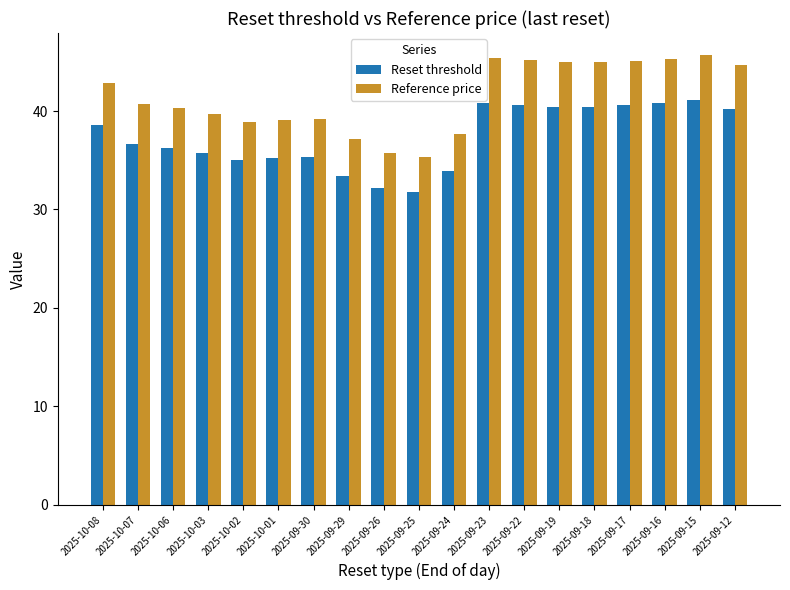

The value of Reference price at 2025-10-03 is 39.7. True or false?

True